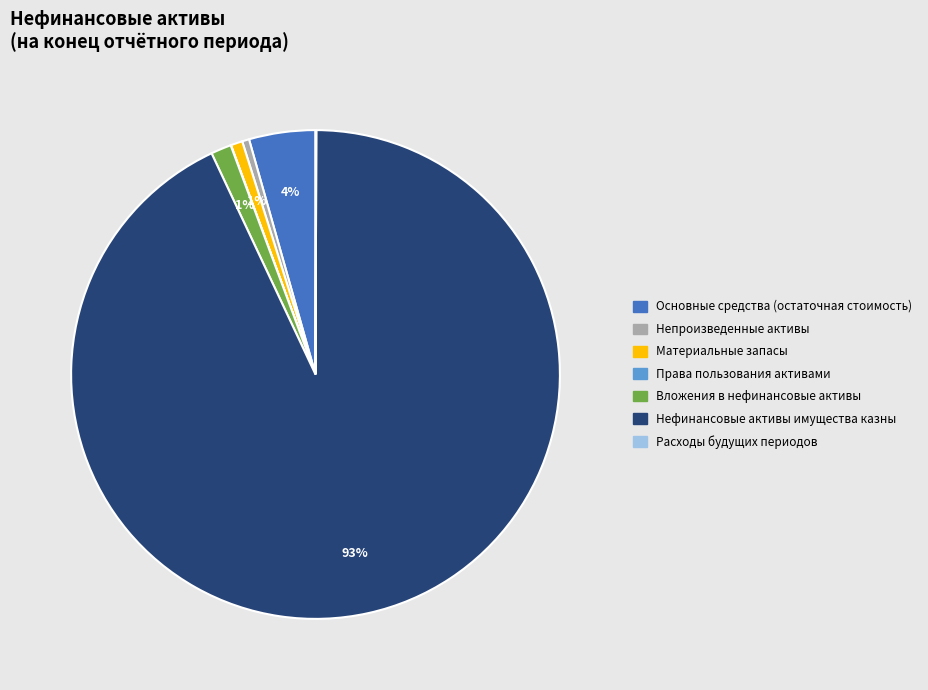

True or false: Материальные запасы accounts for 1% of the total.

True